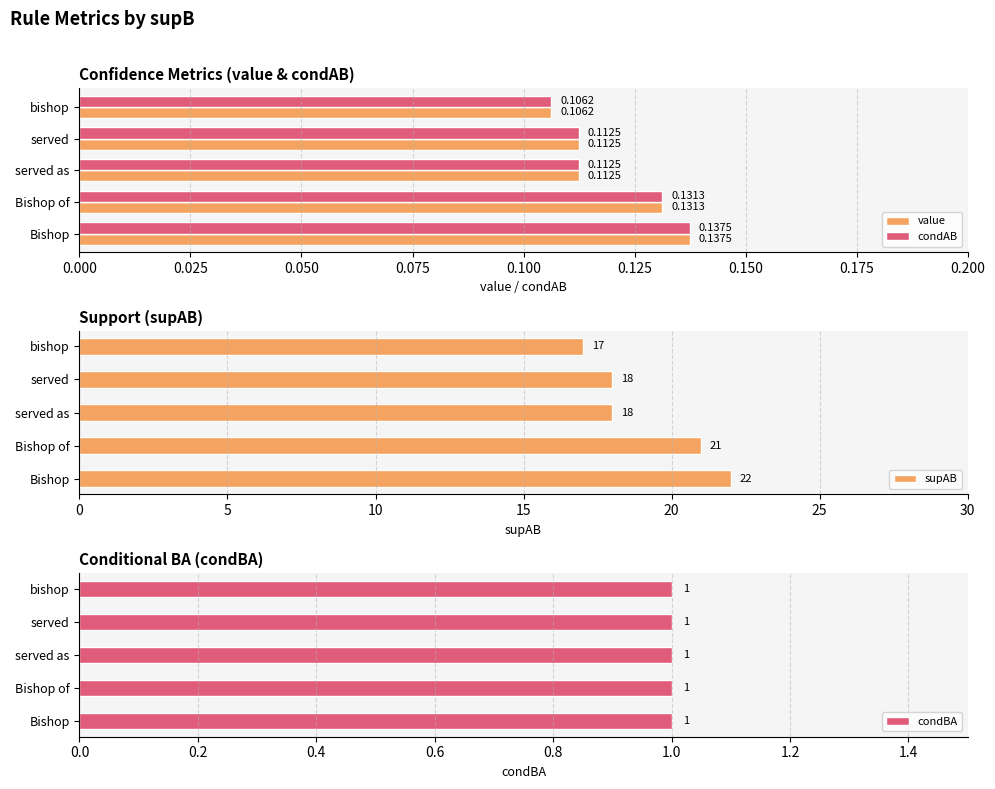

At which label does condAB reach its peak?

Bishop